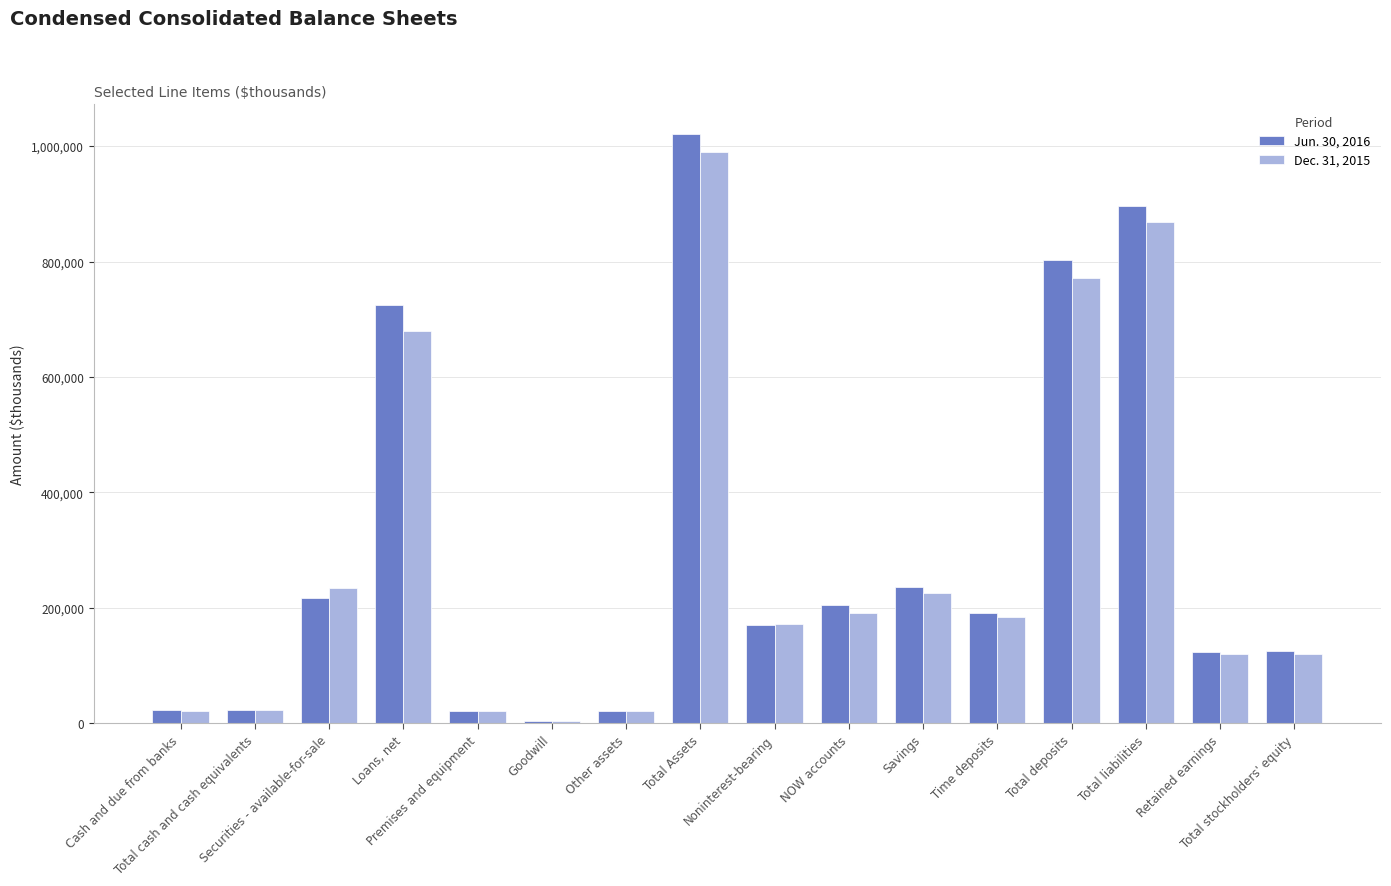

Rank the series by their maximum value, from highest to lowest.

Jun. 30, 2016, Dec. 31, 2015